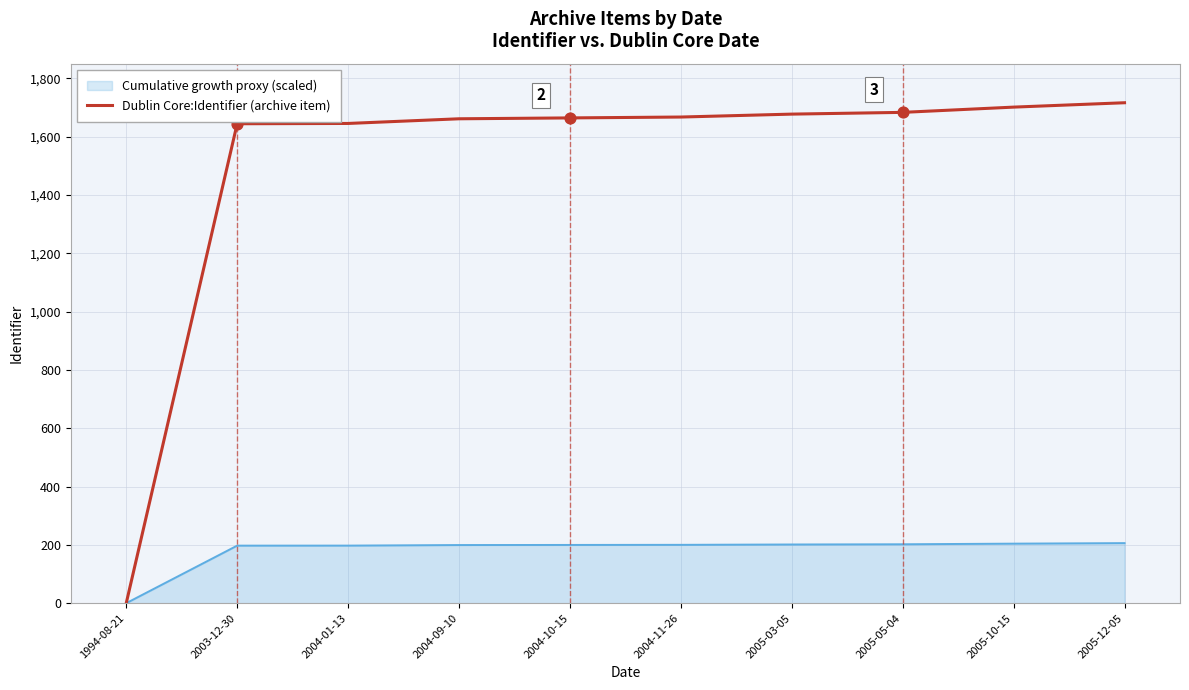

Which series has the widest spread of values?

Dublin Core:Identifier (archive item)